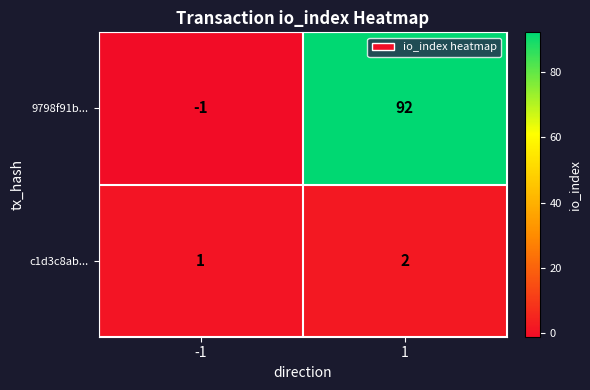

Rank the series by their maximum value, from highest to lowest.

9798f91b..., c1d3c8ab...